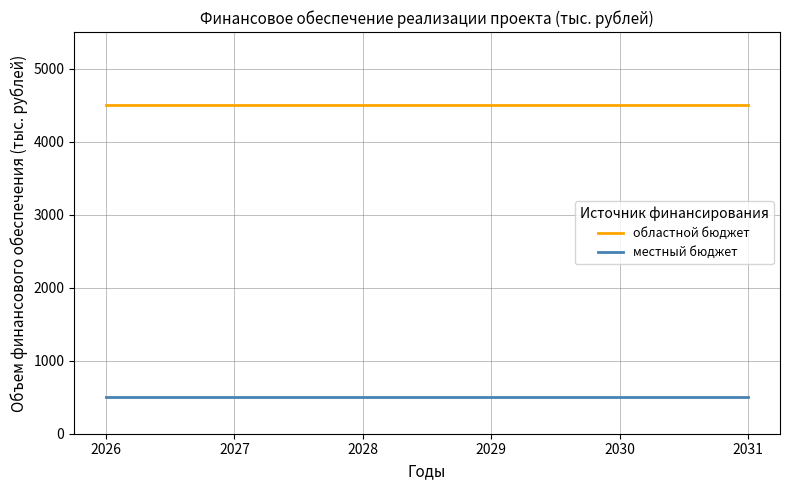

The value of местный бюджет at 2030 is 273. True or false?

False